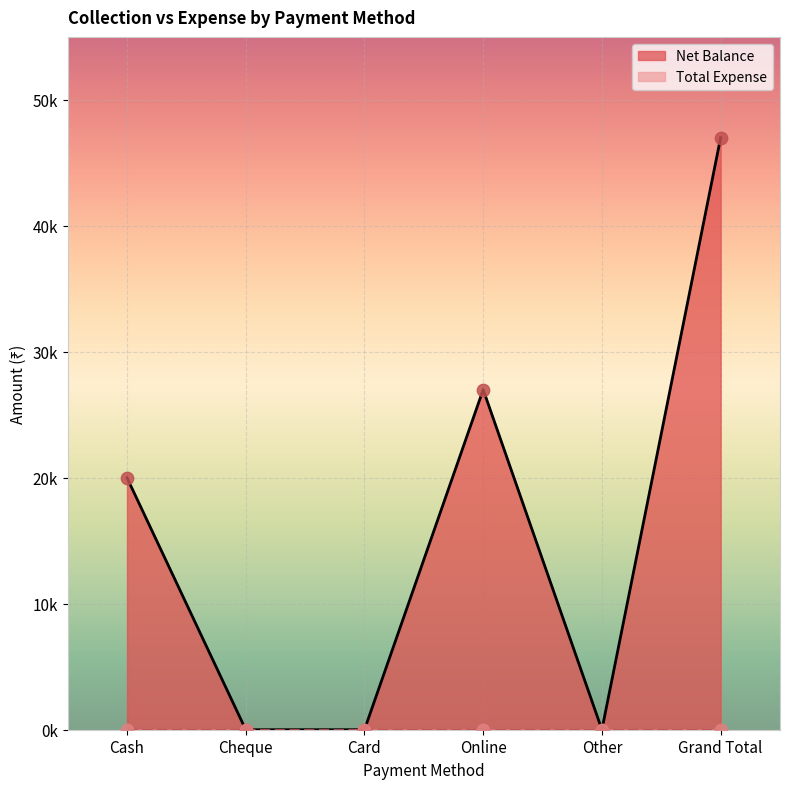

Between Card and Online, which is larger?

Online